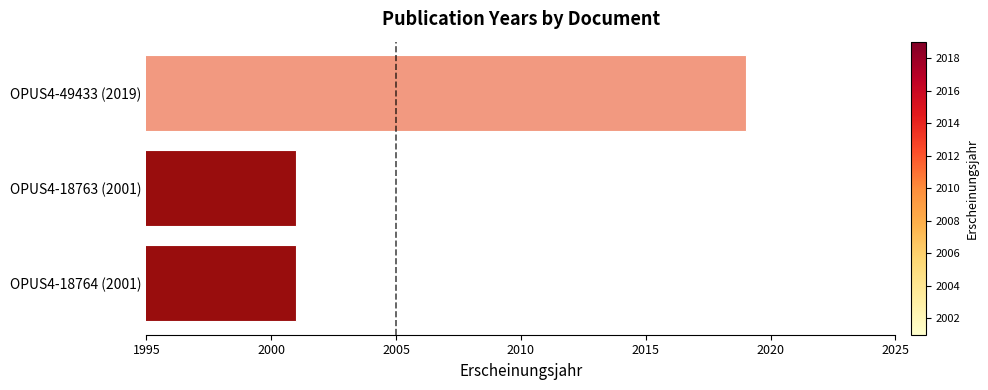

What is the label of the 2nd bar from the top?

OPUS4-18763 (2001)